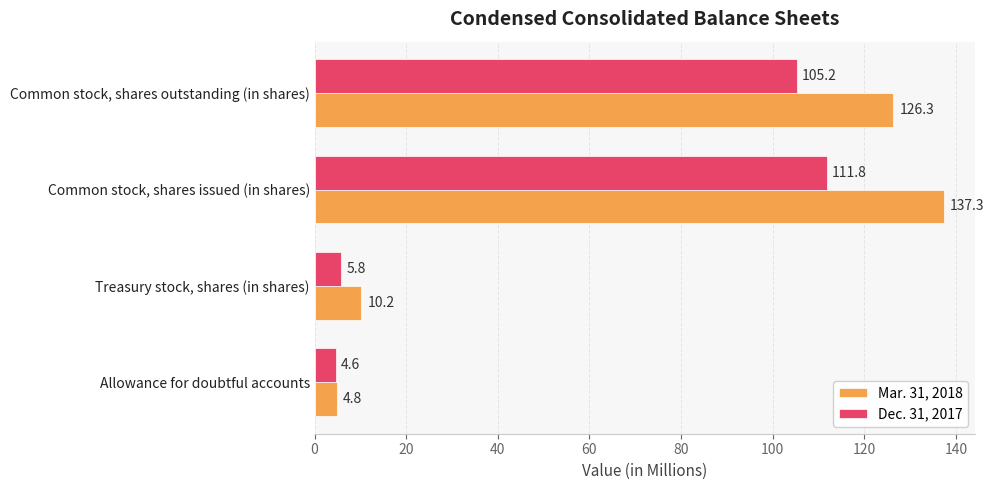

List the series in order of their peak value, lowest first.

Dec. 31, 2017, Mar. 31, 2018